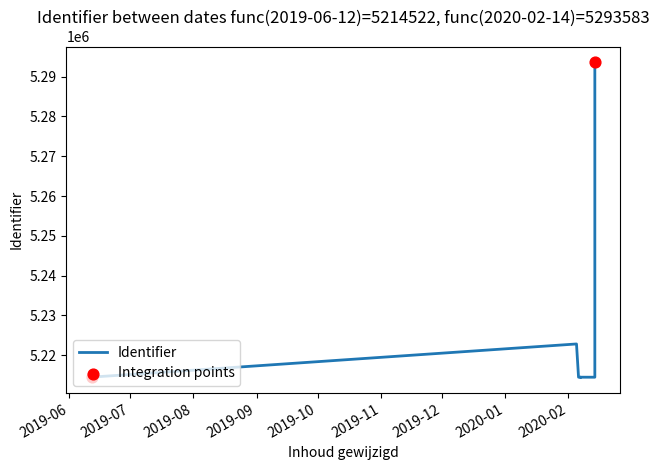

What is the change in value from 2020-02-14 to 2020-02-07?

-79075